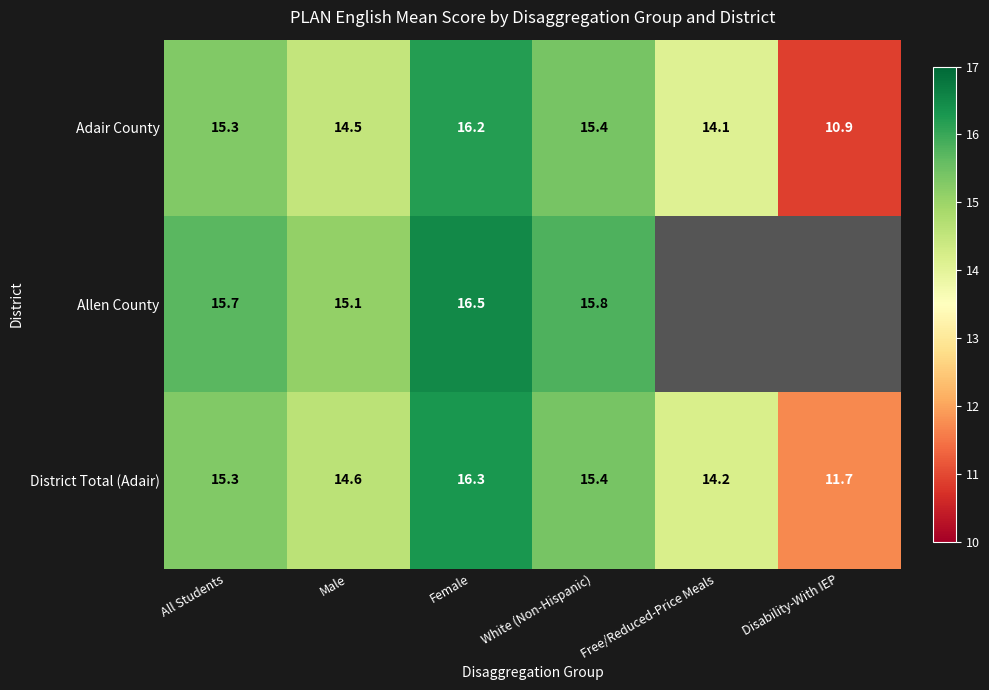

What is the total value across all series at Male?

44.2